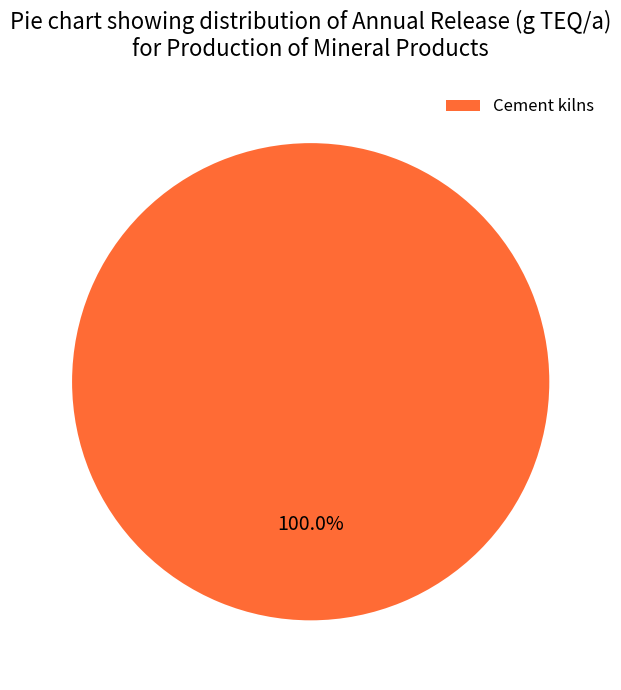

Does any single category account for the majority?

Yes